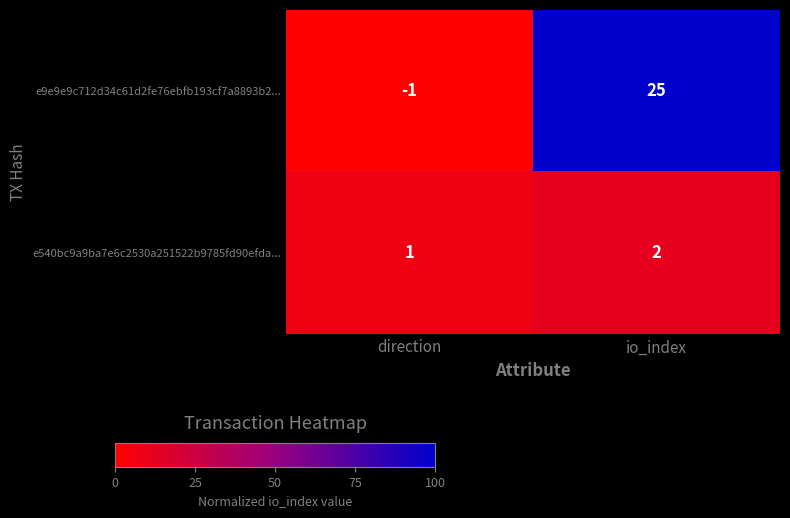

Rank the series by their maximum value, from lowest to highest.

e540bc9a9ba7e6c2530a251522b9785fd90efda..., e9e9e9c712d34c61d2fe76ebfb193cf7a8893b2...